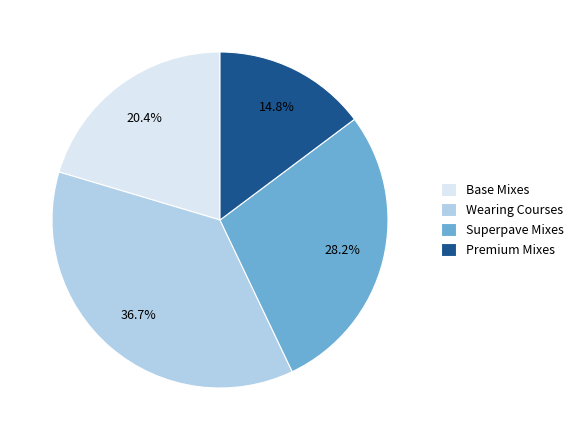

Is the sum of Base Mixes and Premium Mixes greater than half?

No